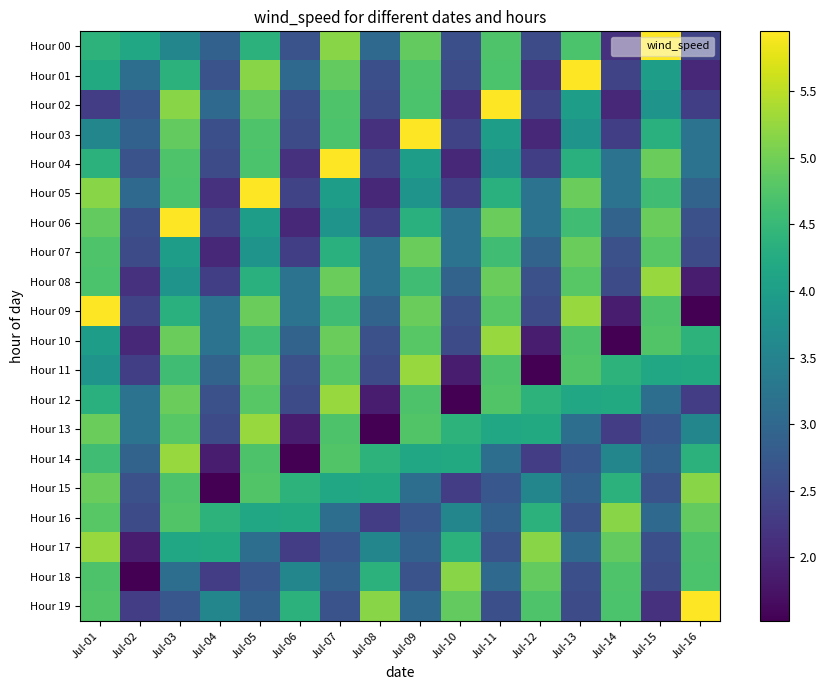

How many distinct data groups are displayed?

20